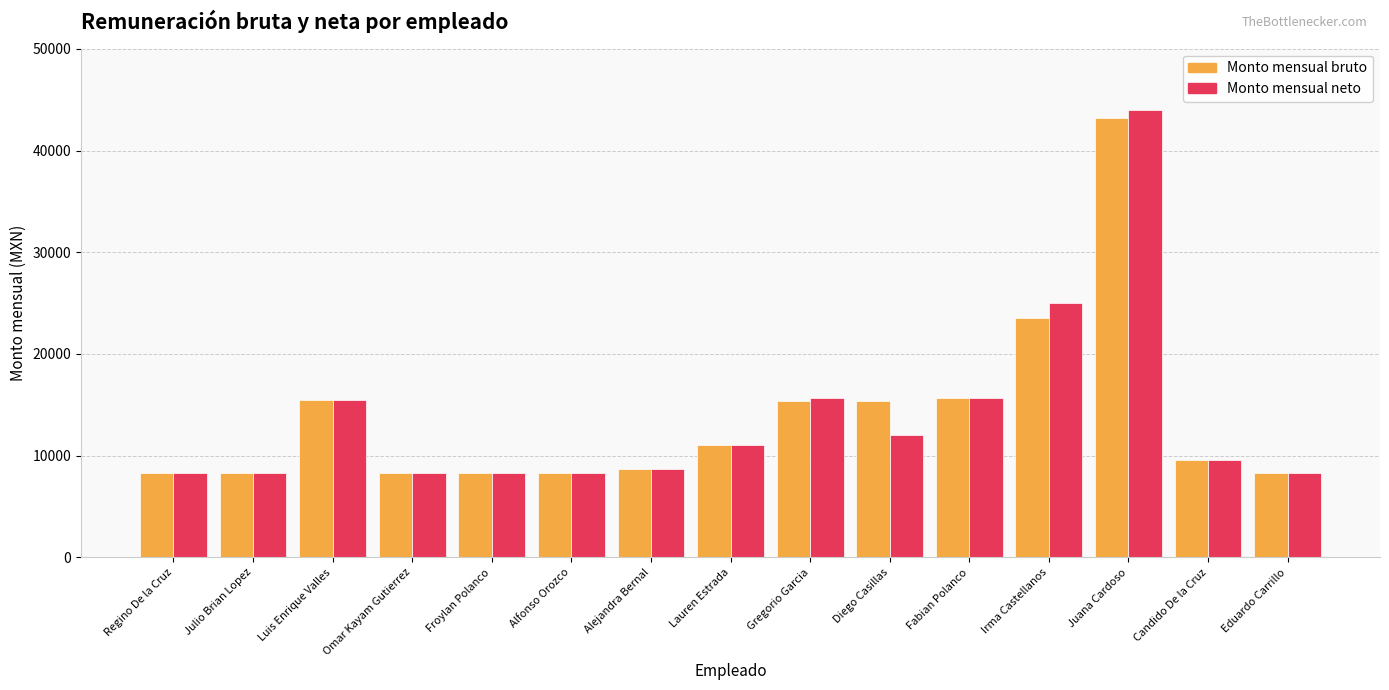

How many values in the Monto mensual neto series are below 9548?

7